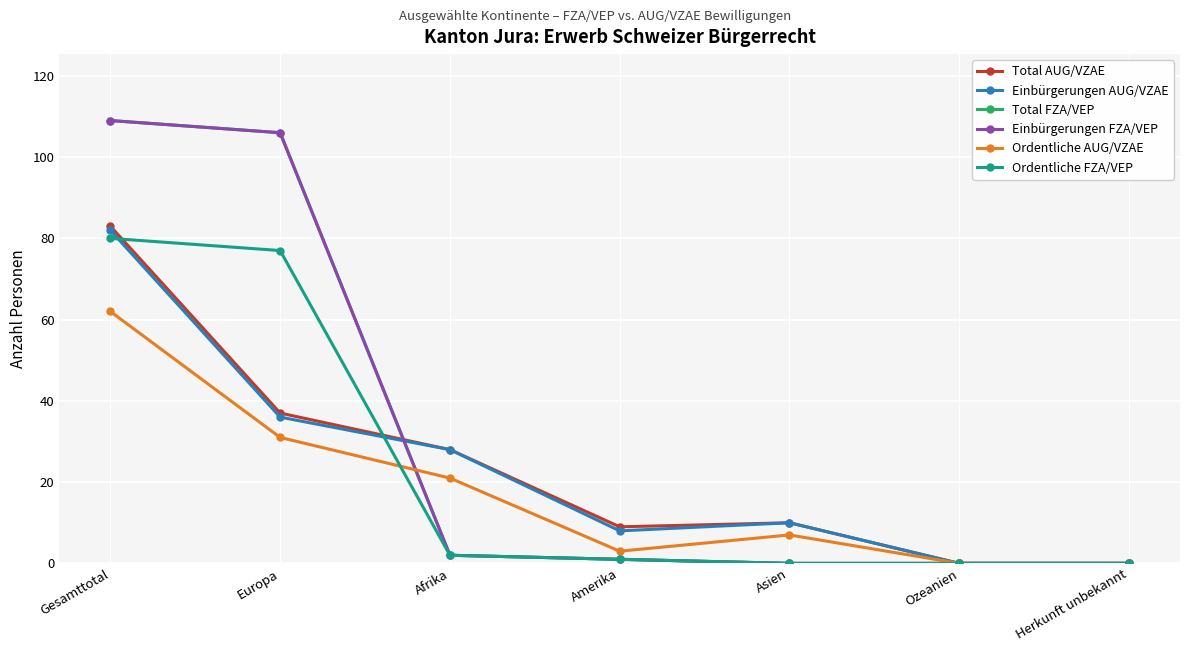

Is this an area chart (filled region under the line)?

No